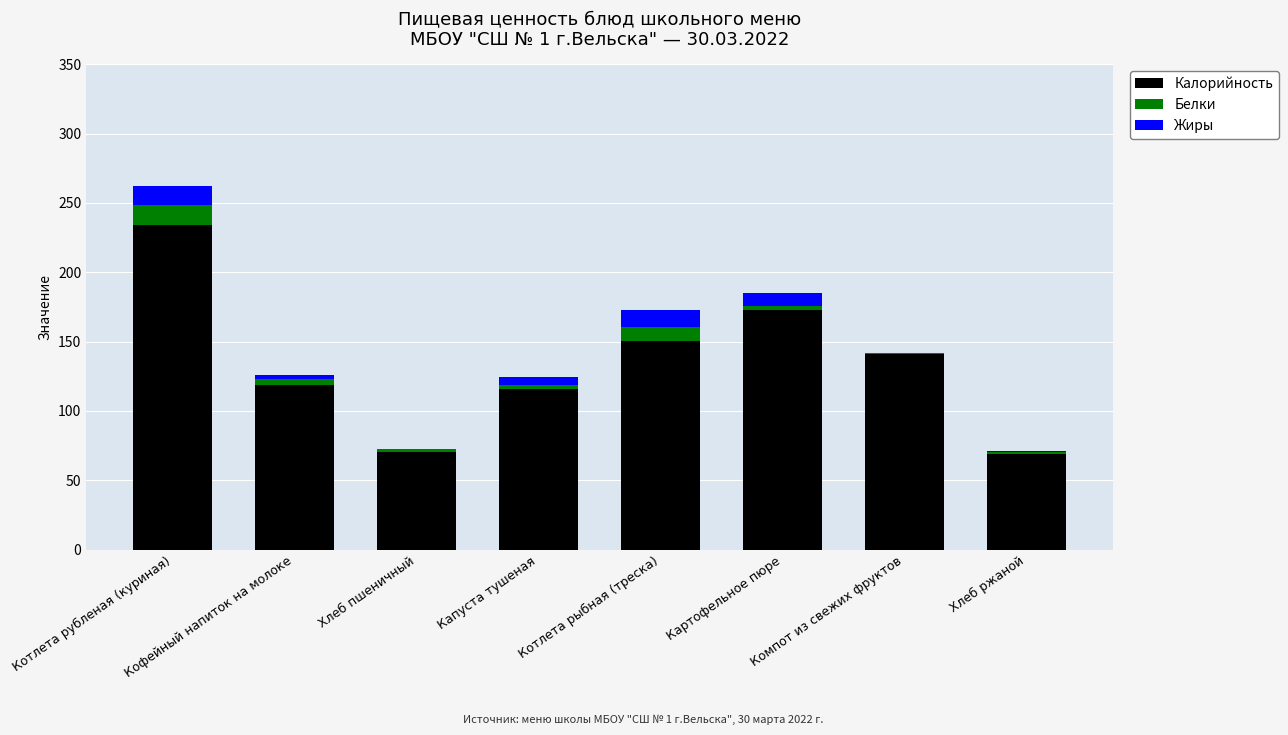

The value of Калорийность at Котлета рубленая (куриная) is 371.5. True or false?

False